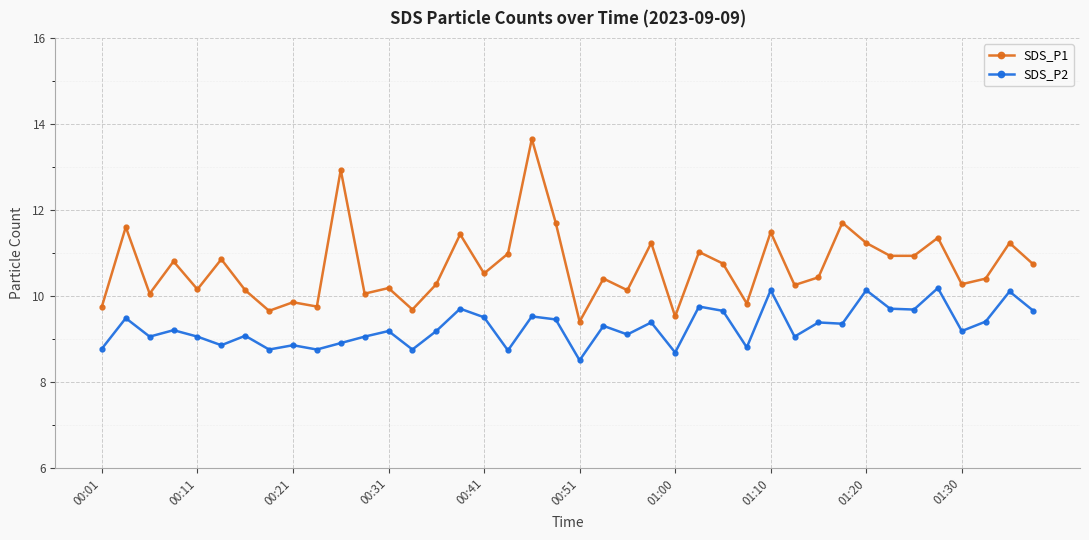

What is the minimum value for SDS_P1?

9.4